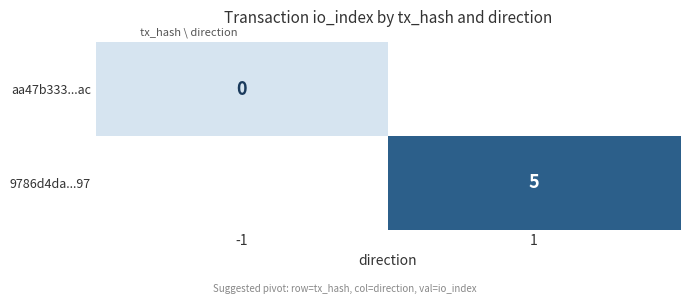

True or false: 9786d4da...97 has a value of 5 at 1.

True